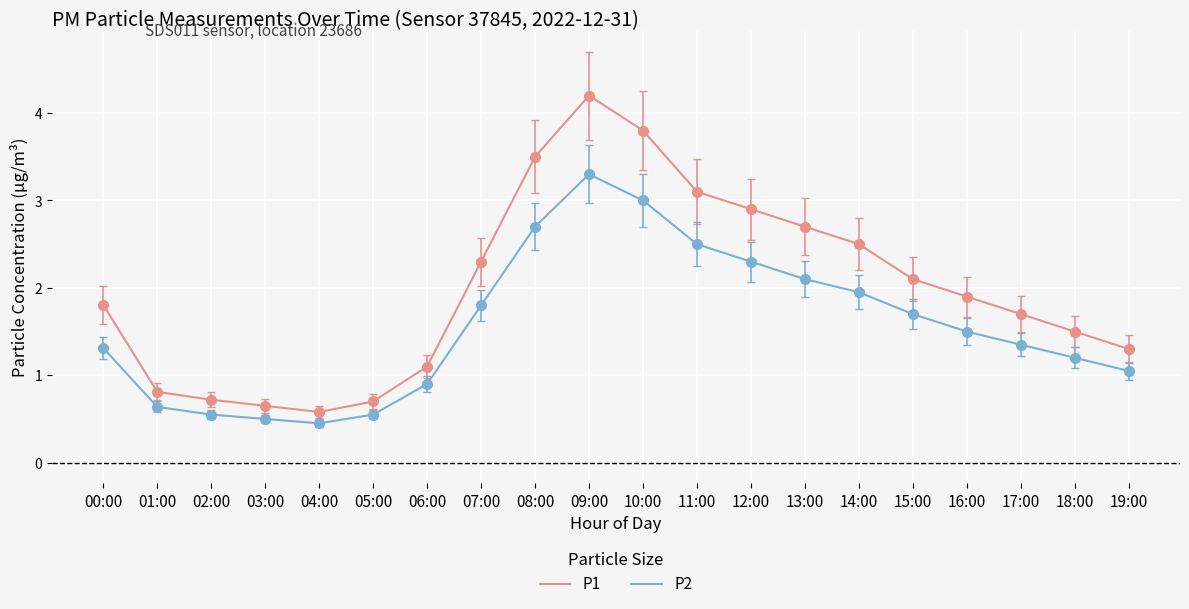

The value of P1 at 08:00 is 3.5. True or false?

True